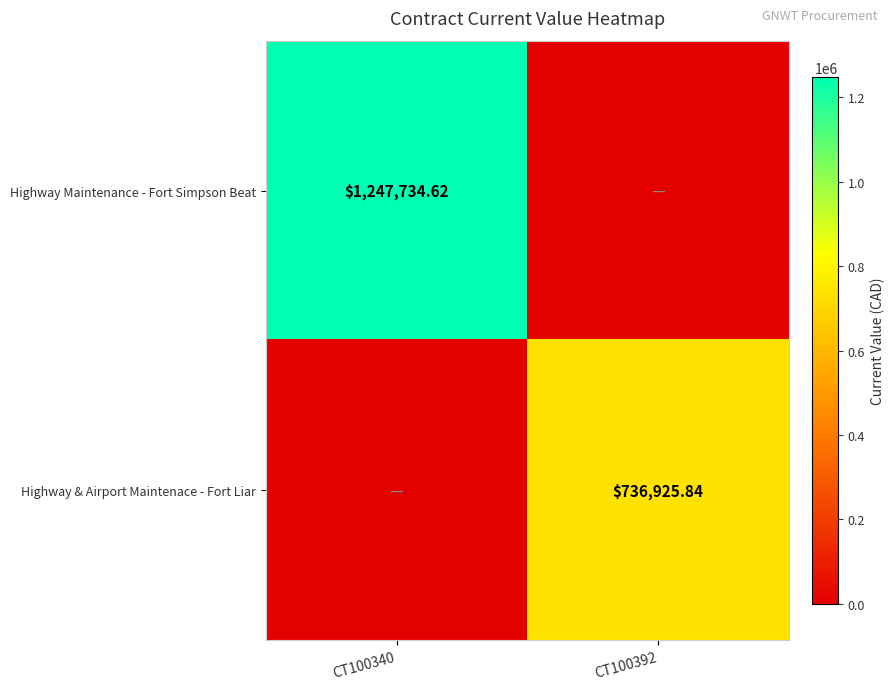

Count the number of categories in the chart.

2